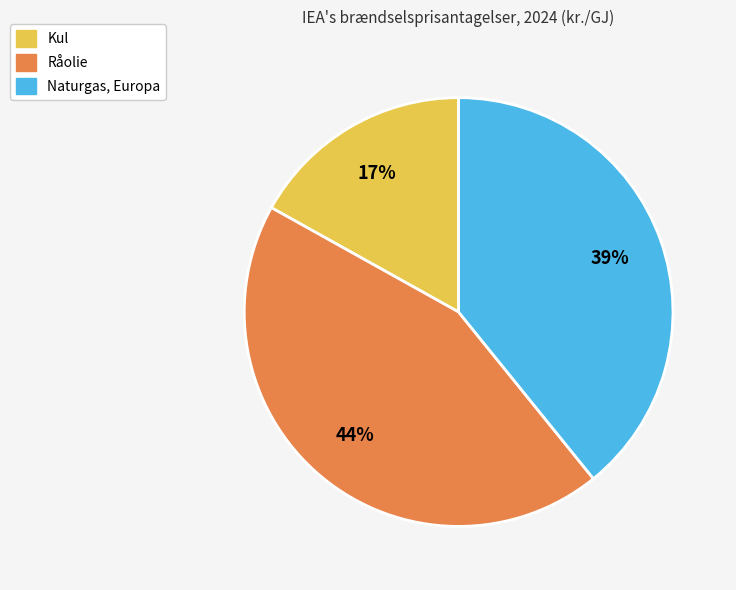

Is Råolie the majority of the pie?

No